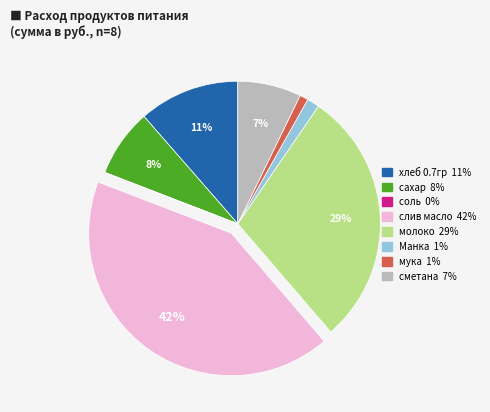

Approximately how many times larger is the value at мука compared to сахар?

0.1